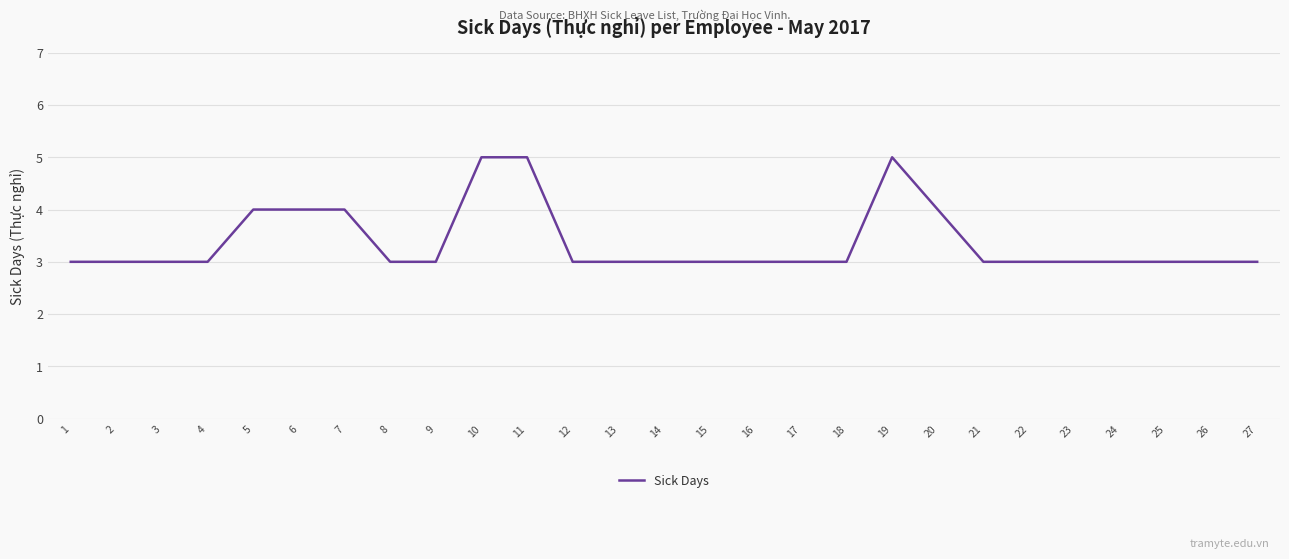

What value does the data have at 20?

4